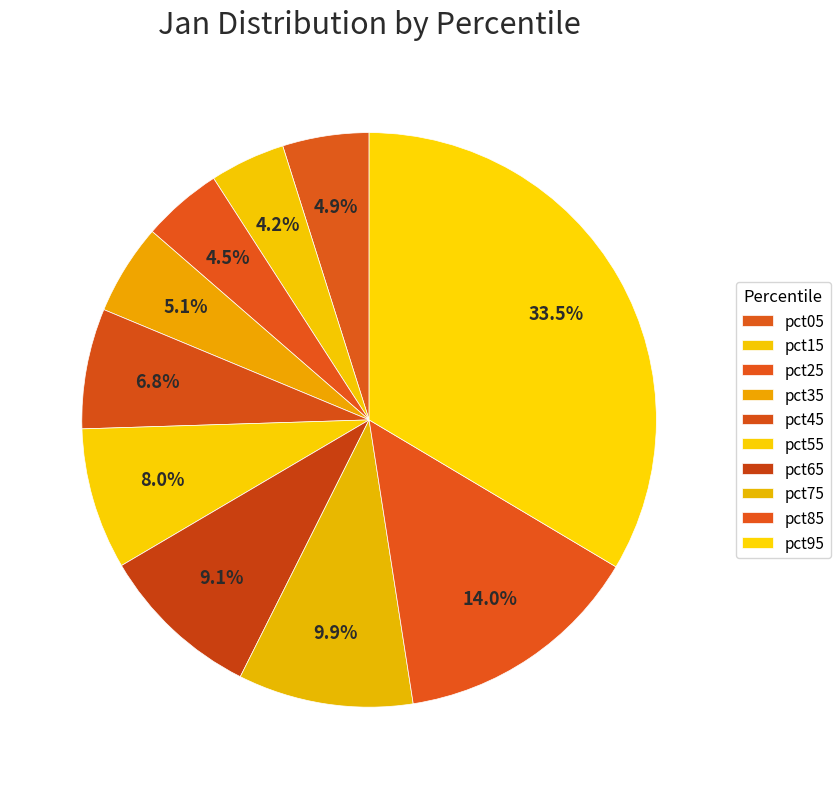

Rank the categories by value from lowest to highest.

pct15, pct25, pct05, pct35, pct45, pct55, pct65, pct75, pct85, pct95